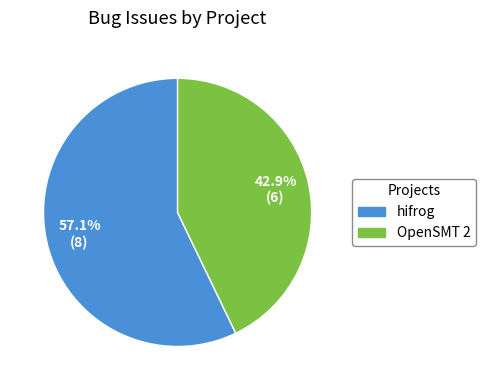

What is the ratio of the value at hifrog to the value at OpenSMT 2?

1.3